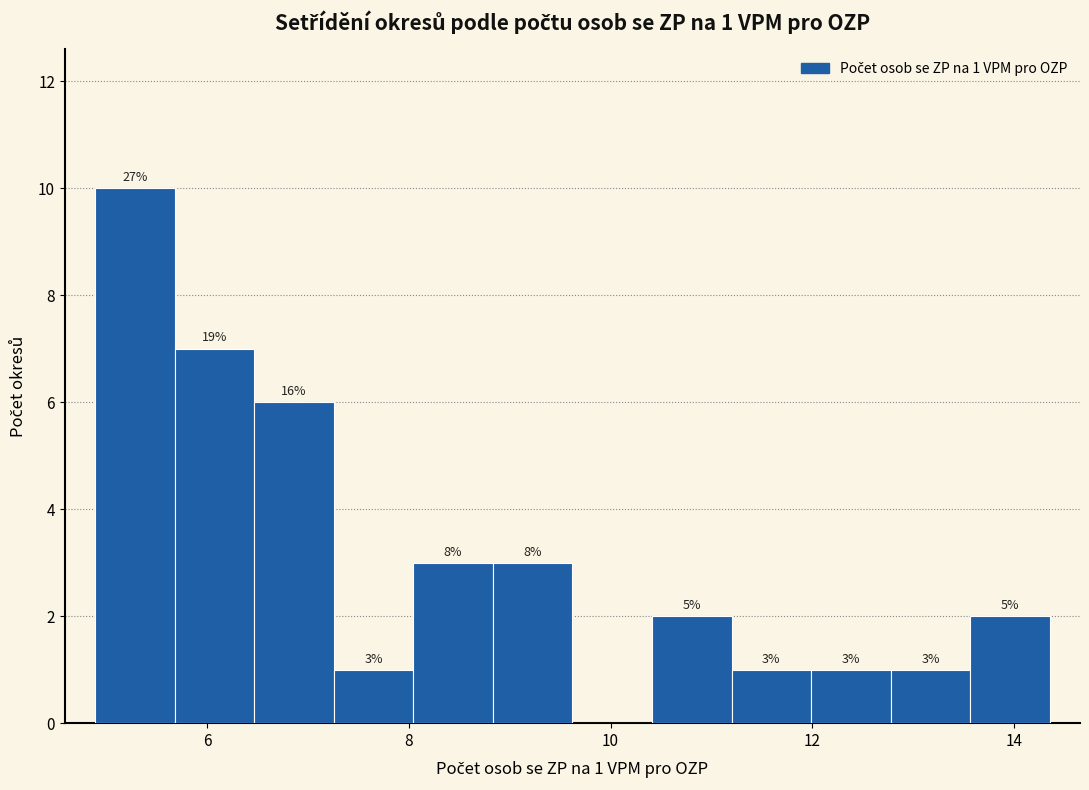

Around what value on the x-axis is the tallest bar? Give the approximate position of its centre, as read against the axis.

5.2